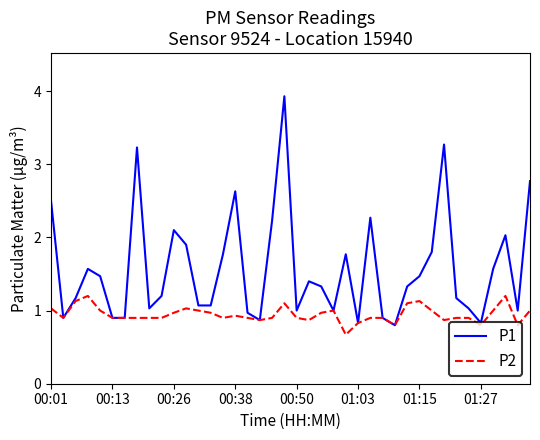

Which series has the largest range (max minus min)?

P1